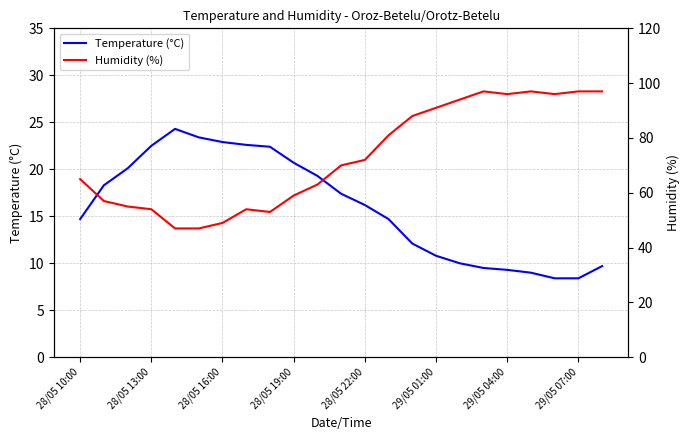

How many values in the Humidity (%) series exceed 70?

11